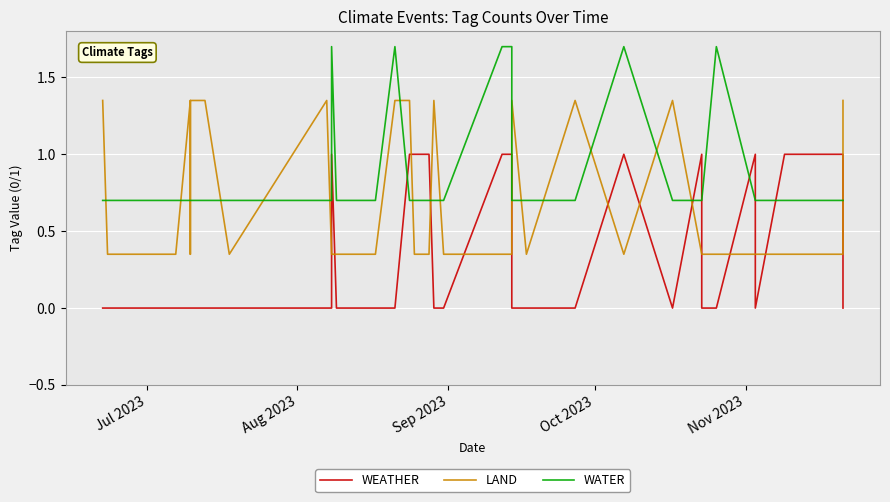

Rank the series by their average value, from lowest to highest.

WEATHER, LAND, WATER